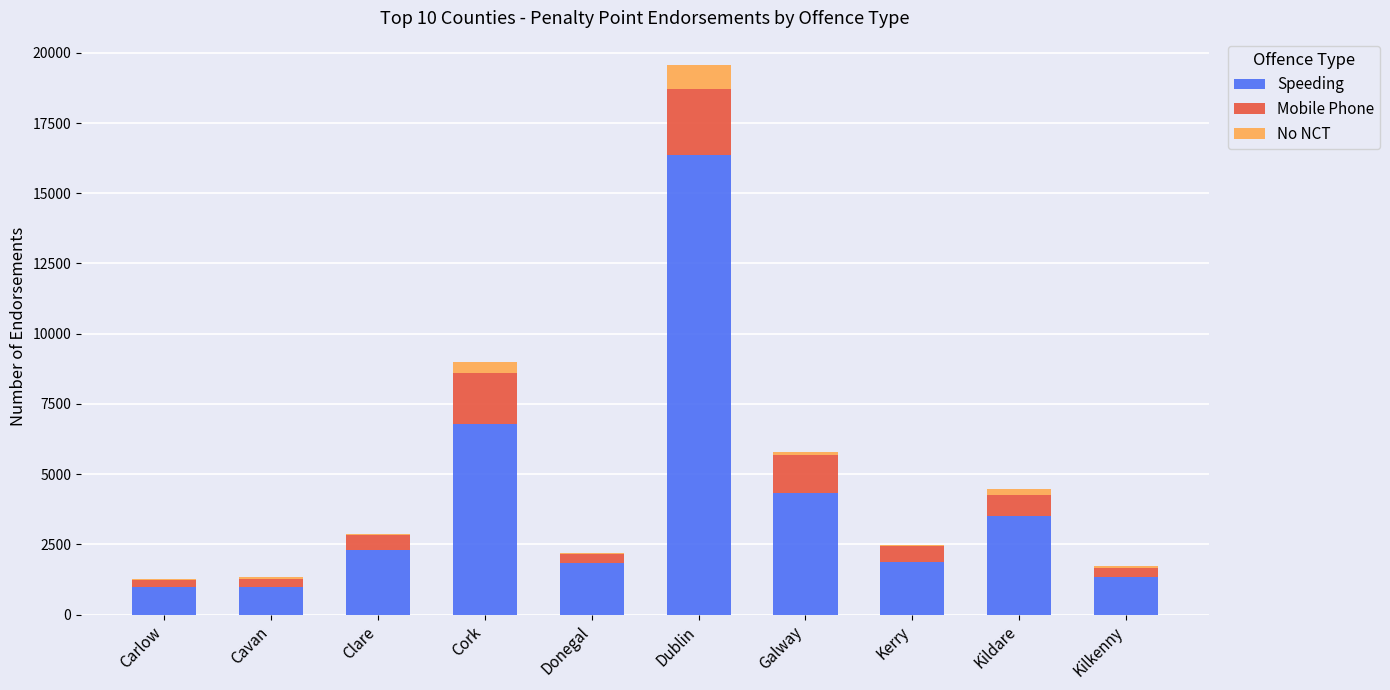

Count the number of data series in this chart.

3